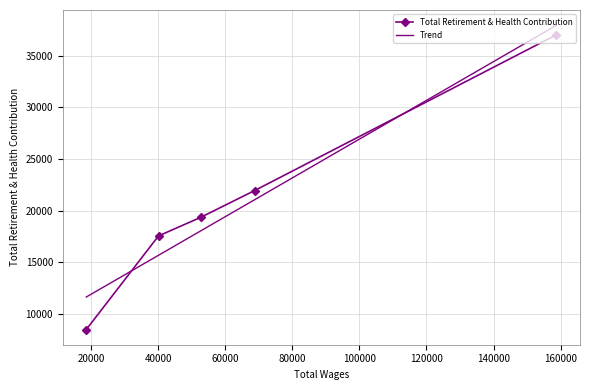

How many data points does each series have?

5